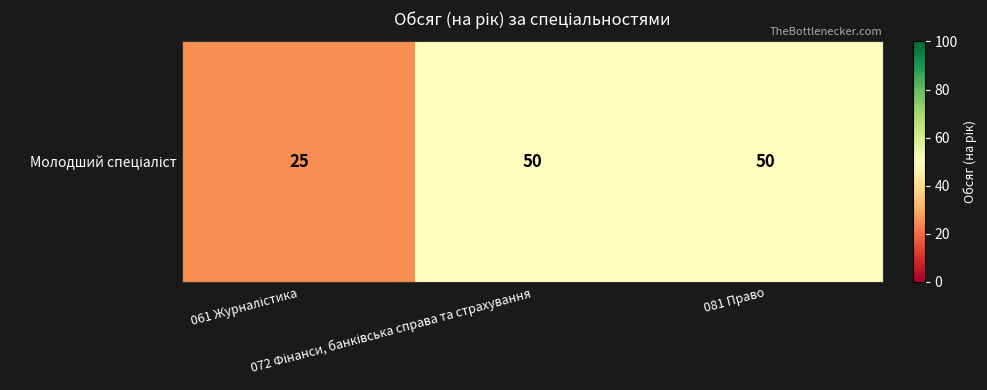

Count the number of categories in the chart.

3